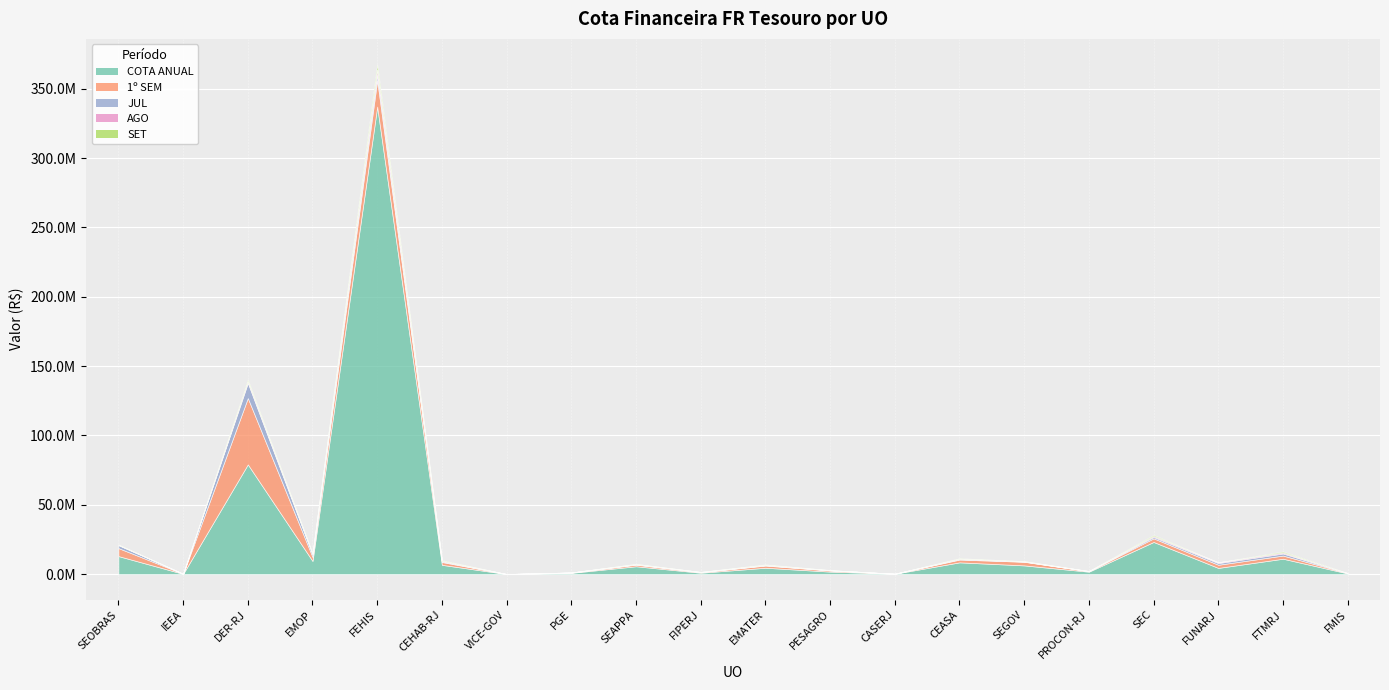

Between DER-RJ and EMATER, which series saw the biggest shift?

COTA ANUAL